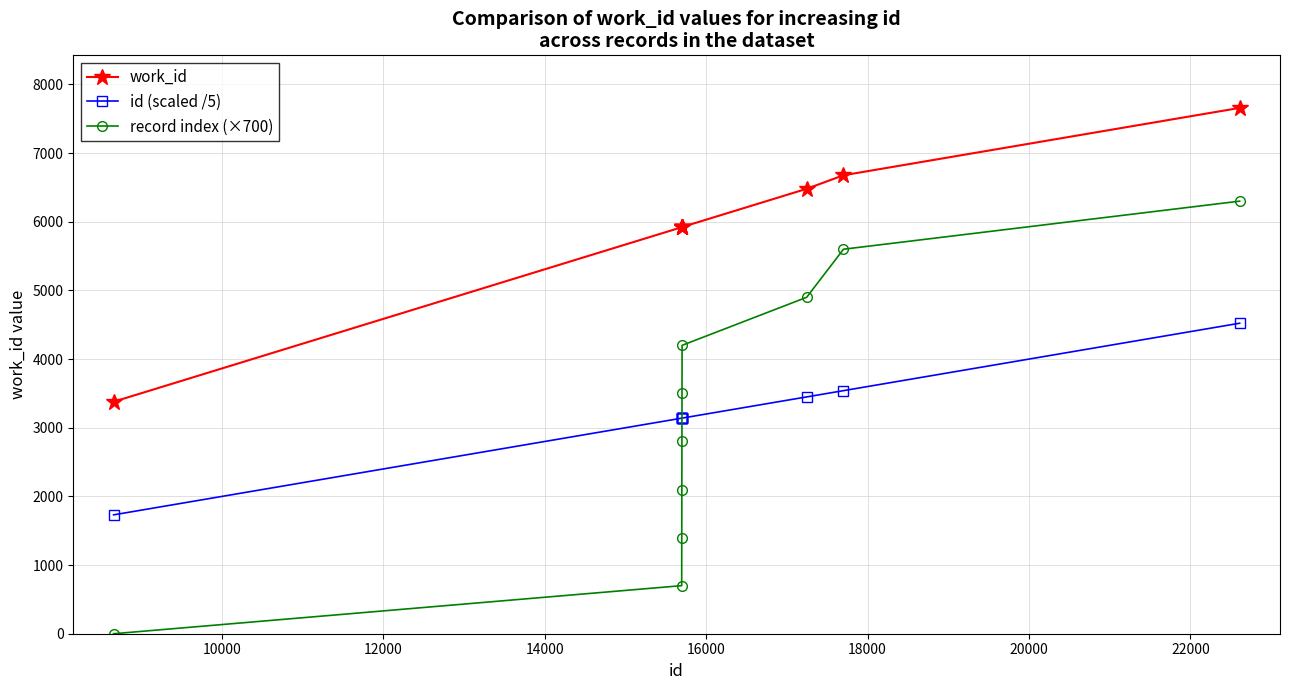

What is the lowest value of the work_id series?

3379.0